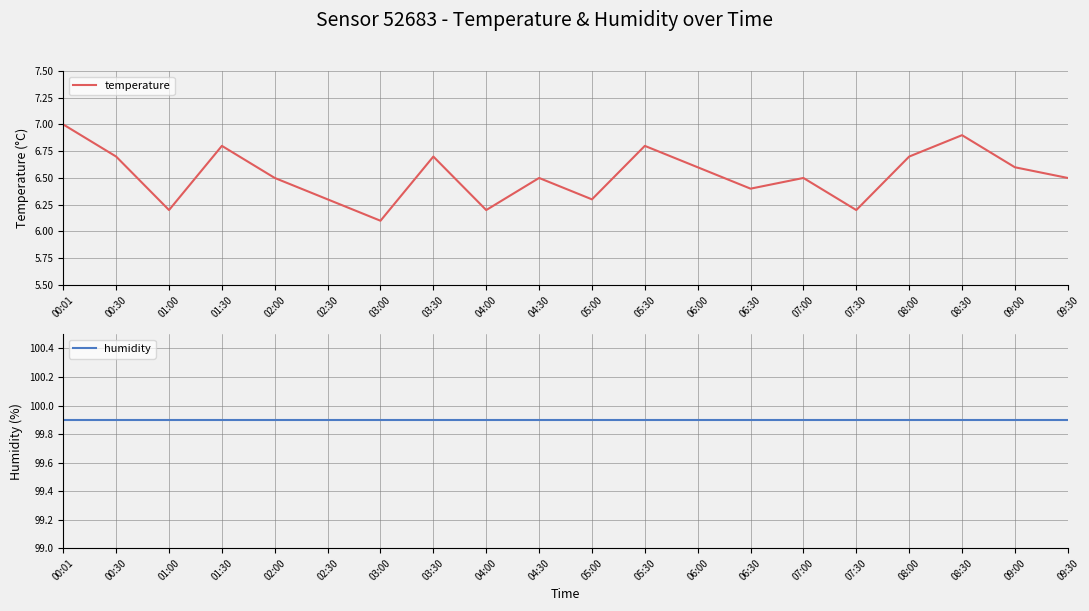

True or false: temperature and humidity intersect in this chart.

False